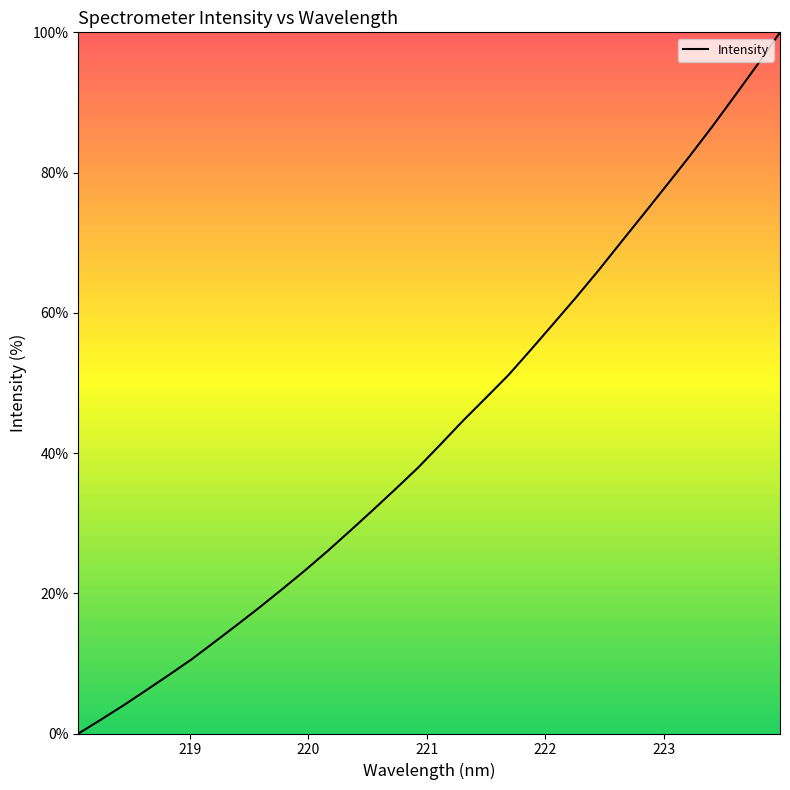

How many lines are shown in the chart?

1